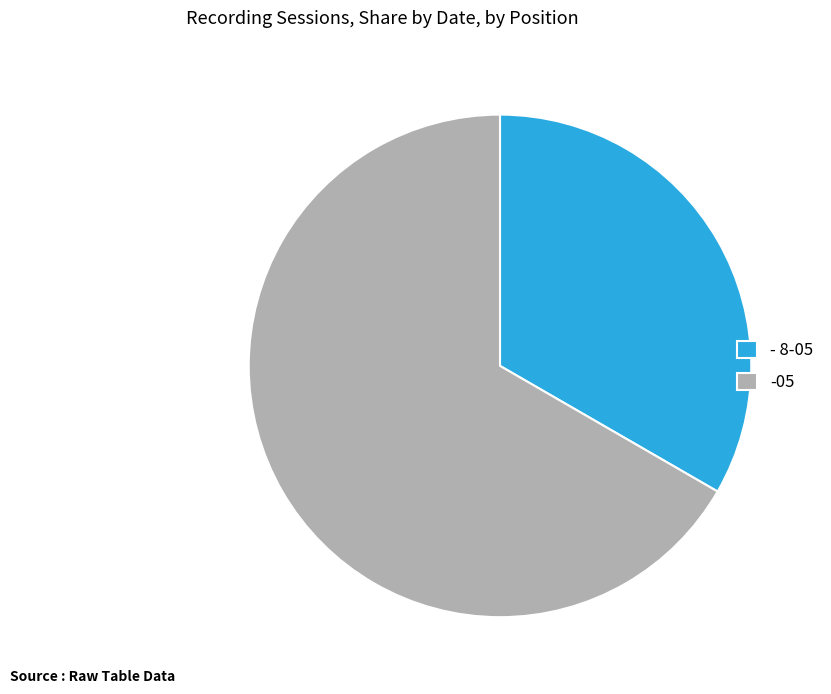

The - 8-05 slice represents 44% of the pie. True or false?

False